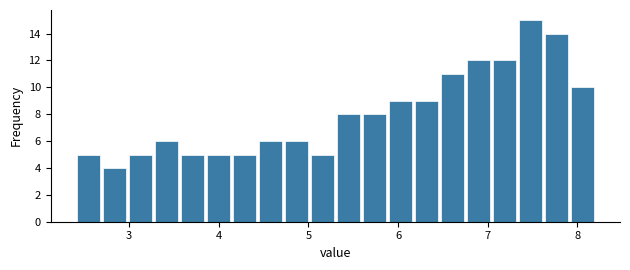

Around what value on the x-axis is the tallest bar? Give the approximate position of its centre, as read against the axis.

7.5